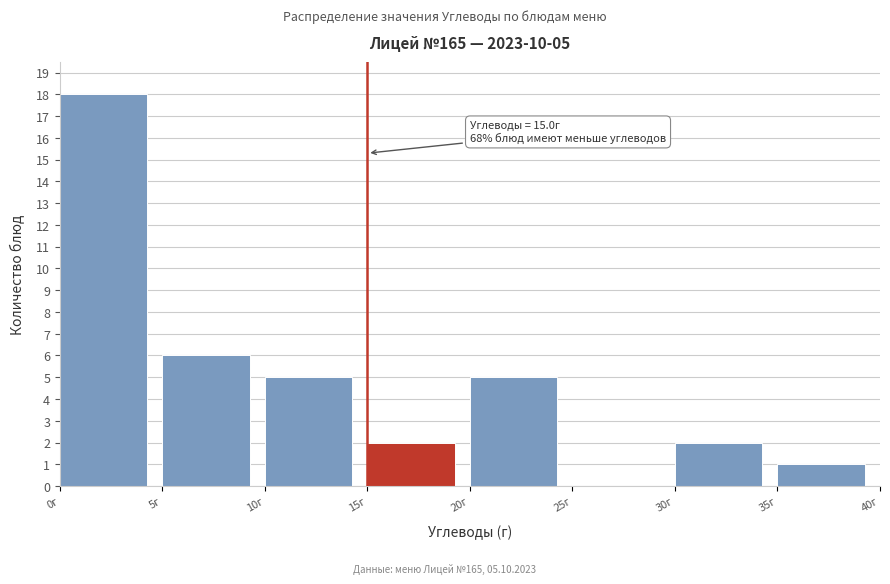

Over which range of the x-axis is the bar tallest?

0 to 5